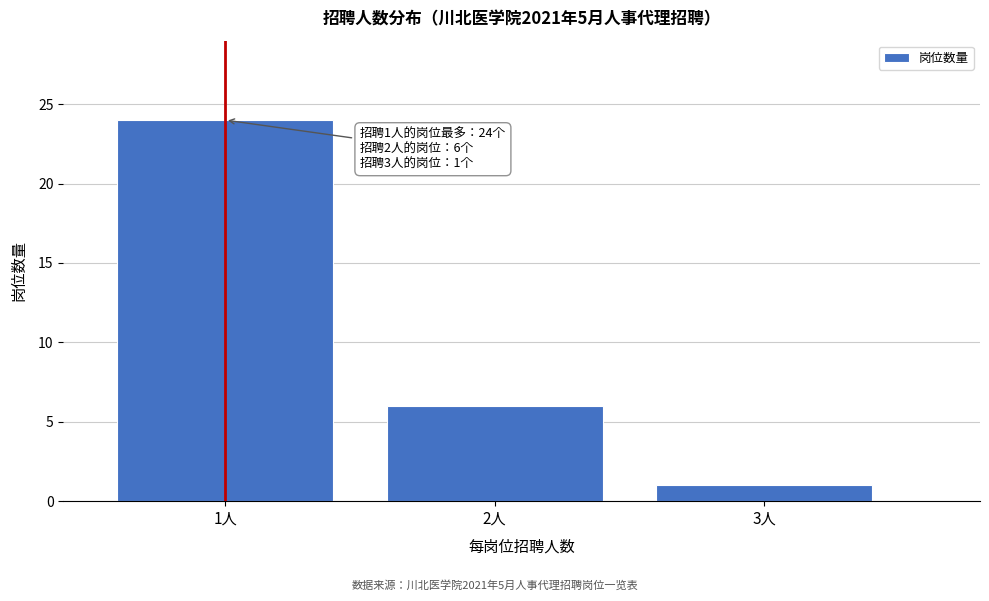

Reading right to left, what are all the values shown in this chart?

3人=1	2人=6	1人=24